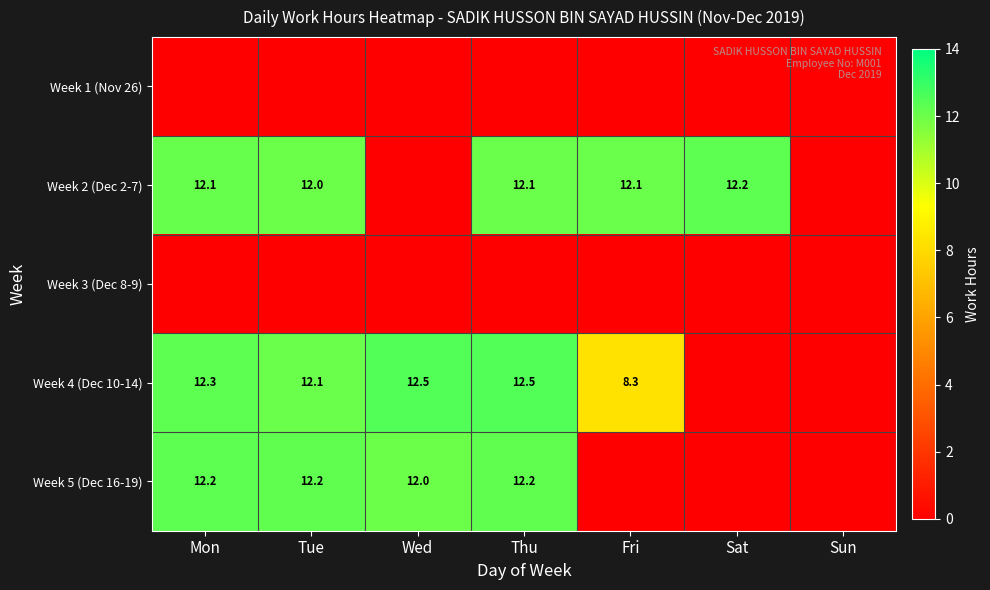

The value of Week 5 (Dec 16-19) at Wed is 12.0. True or false?

True